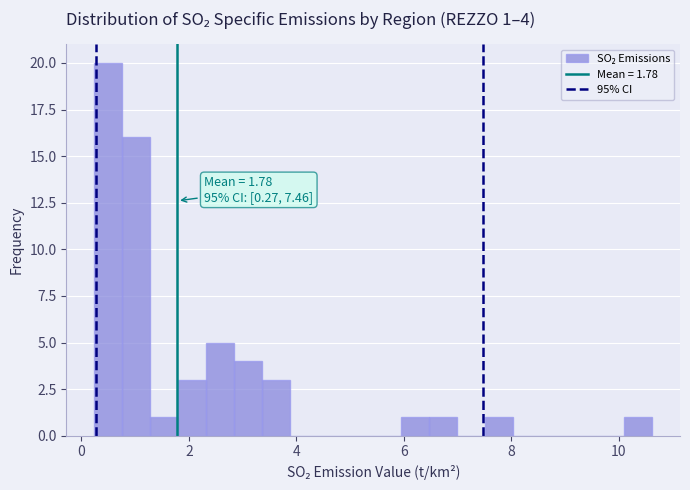

Around what value on the x-axis is the tallest bar? Give the approximate position of its centre, as read against the axis.

0.6